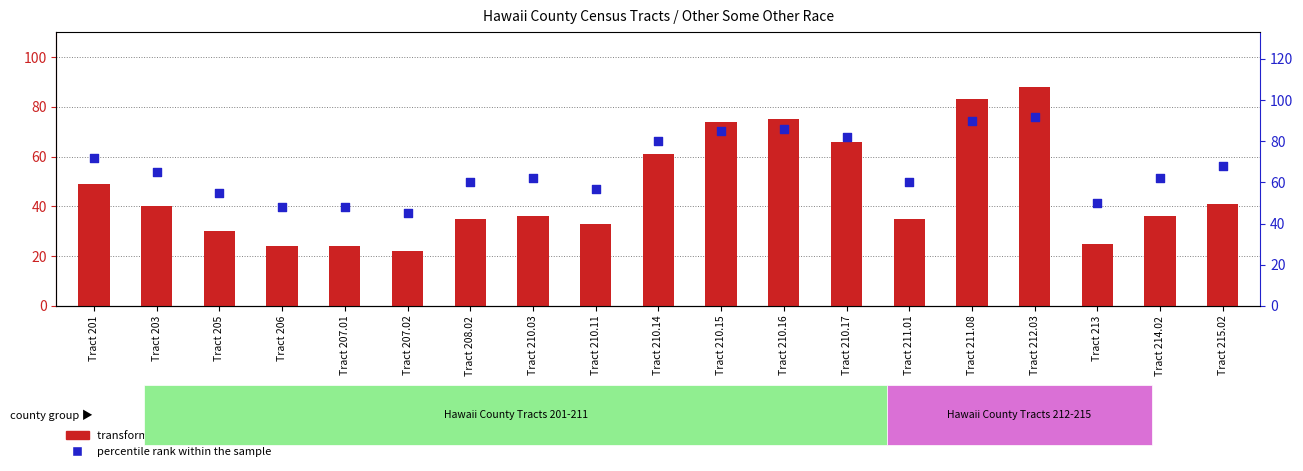

Which series has the widest spread of Y values?

transformed count